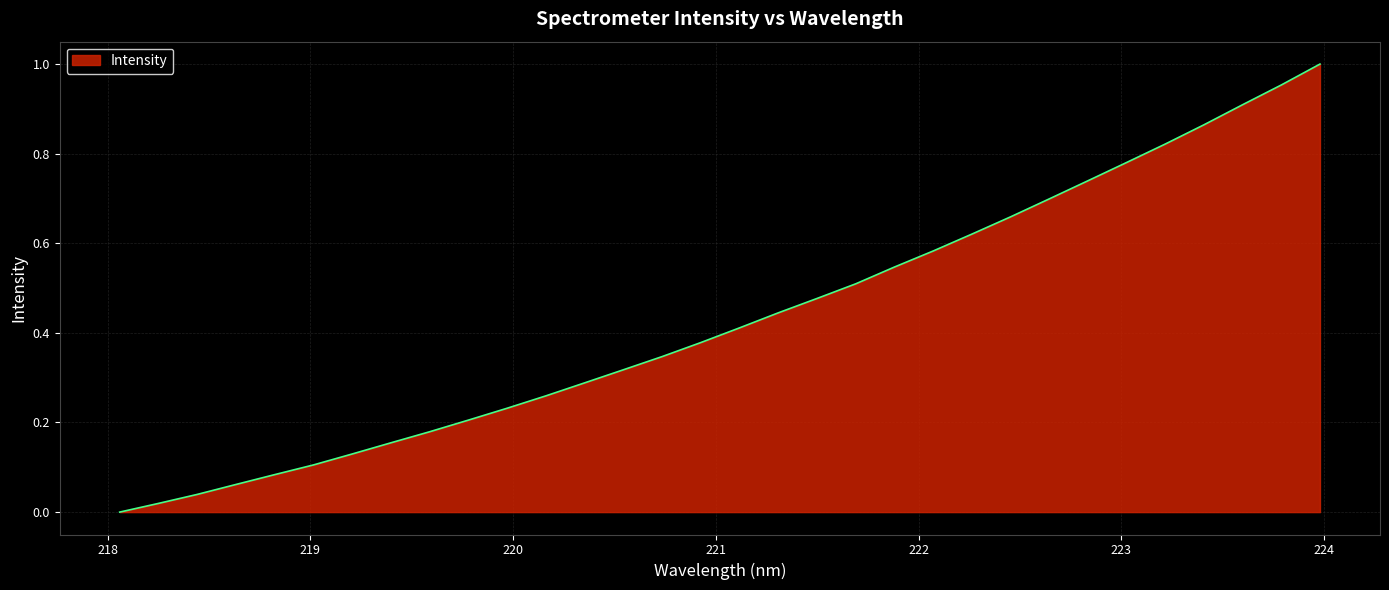

How many lines are shown in the chart?

1